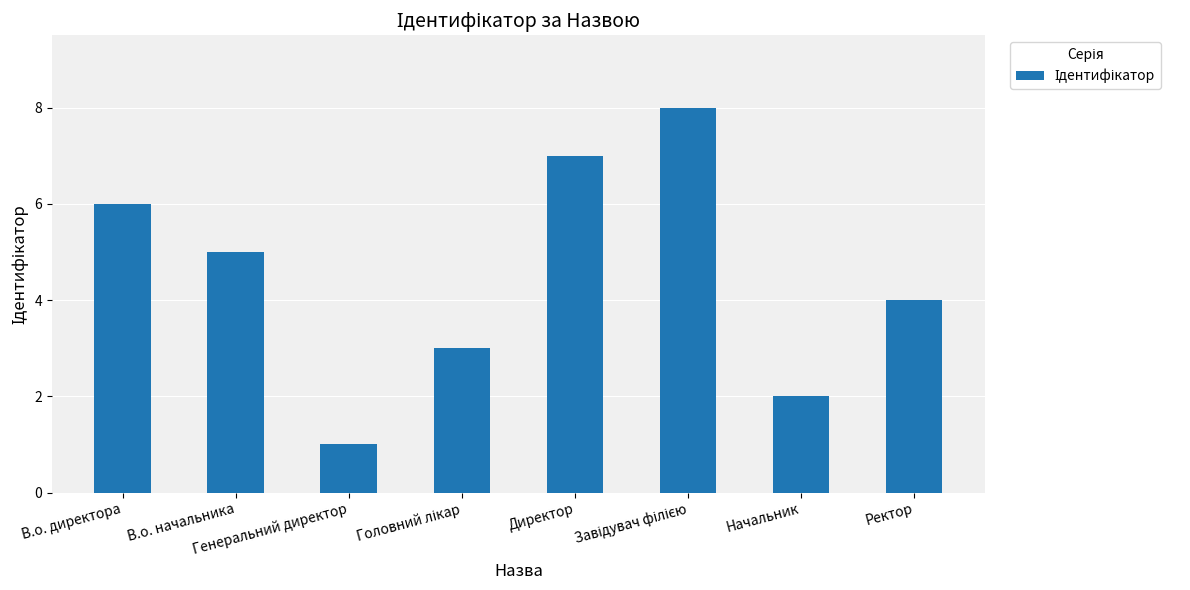

What is the difference between the maximum and minimum values?

7